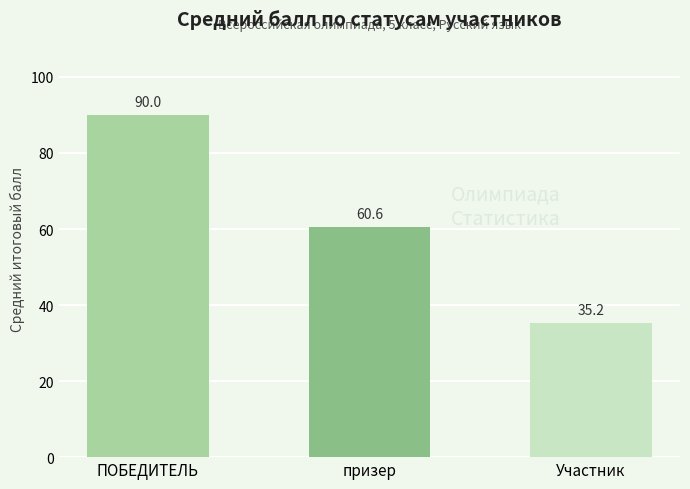

Are the bars horizontal?

No